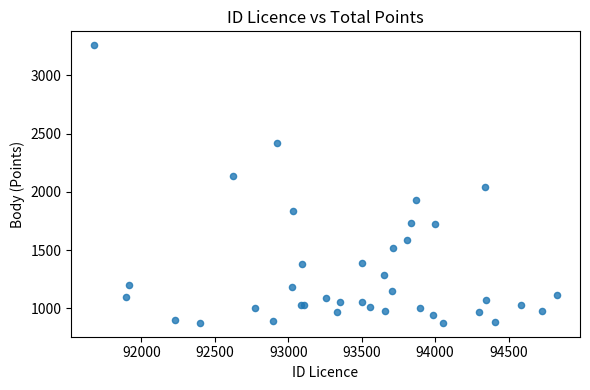

What Y value in the scatter plot is closest to 2067?

2040